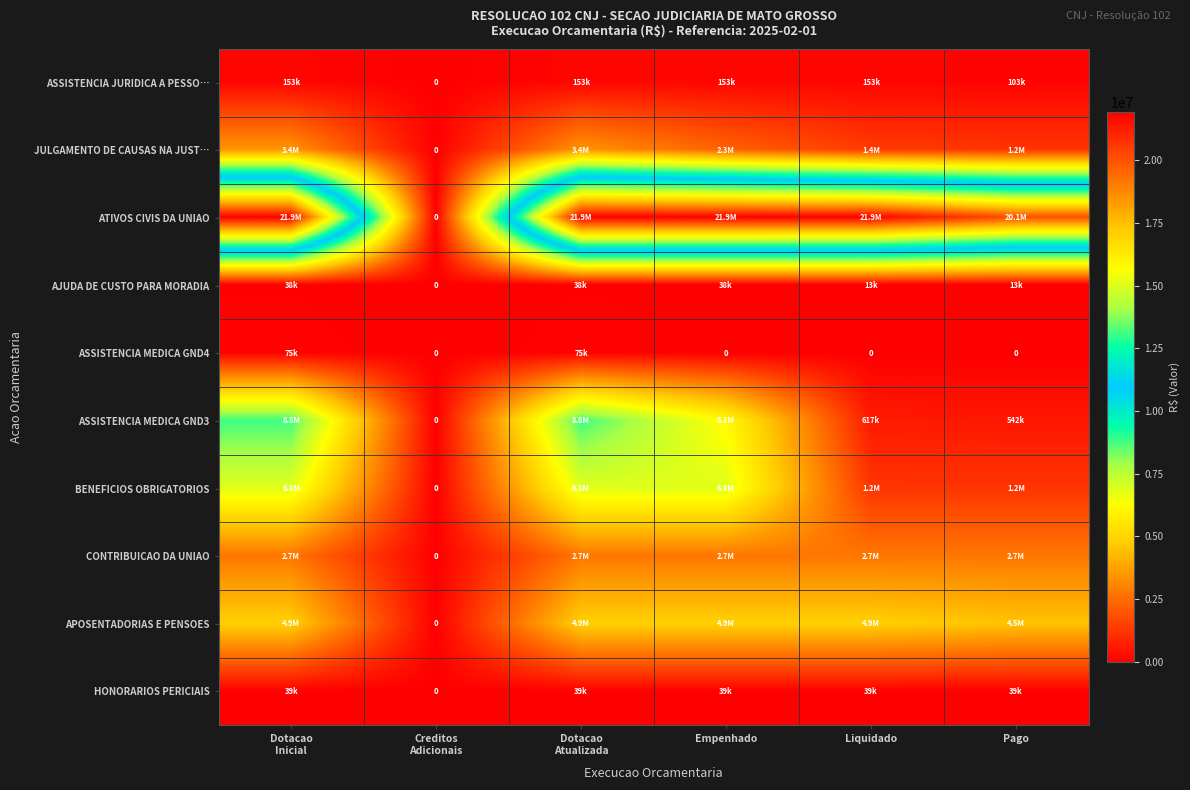

Is it true that HONORARIOS PERICIAIS equals 0.0 at Creditos Adicionais?

True